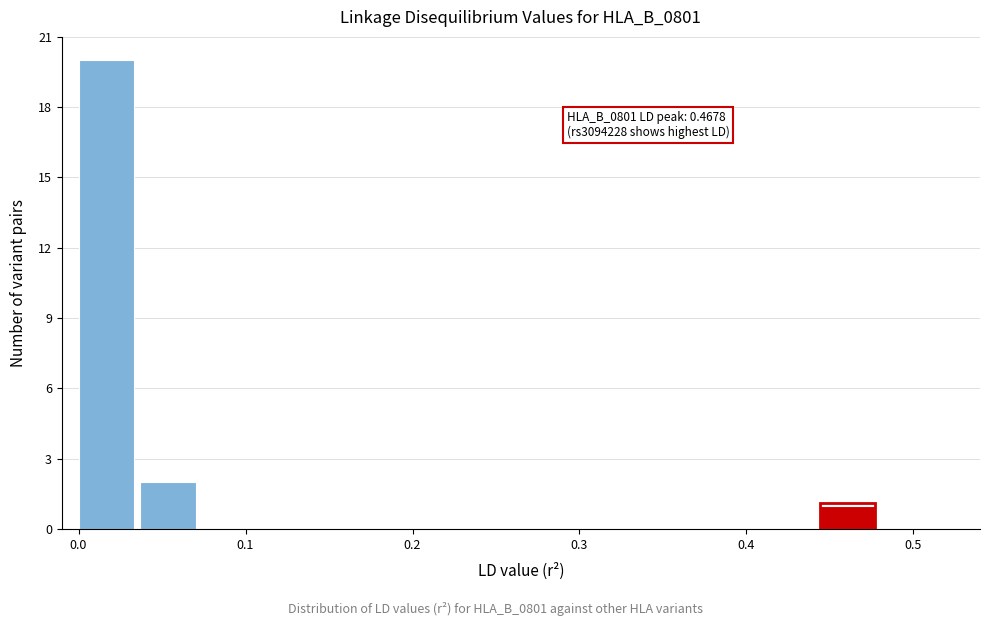

Read against the x-axis, roughly where is the centre of the tallest bar?

0.02